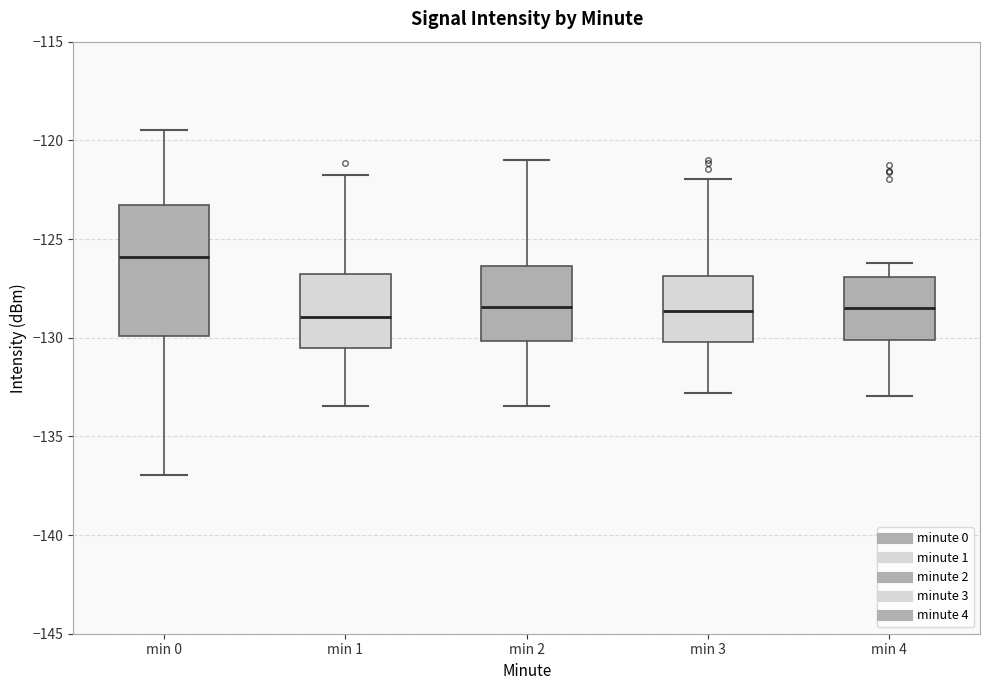

Where does the lower whisker of the box for min 3 end on the y-axis? The values are not printed on the chart, so give them approximately, as read against the axis.

-133.0